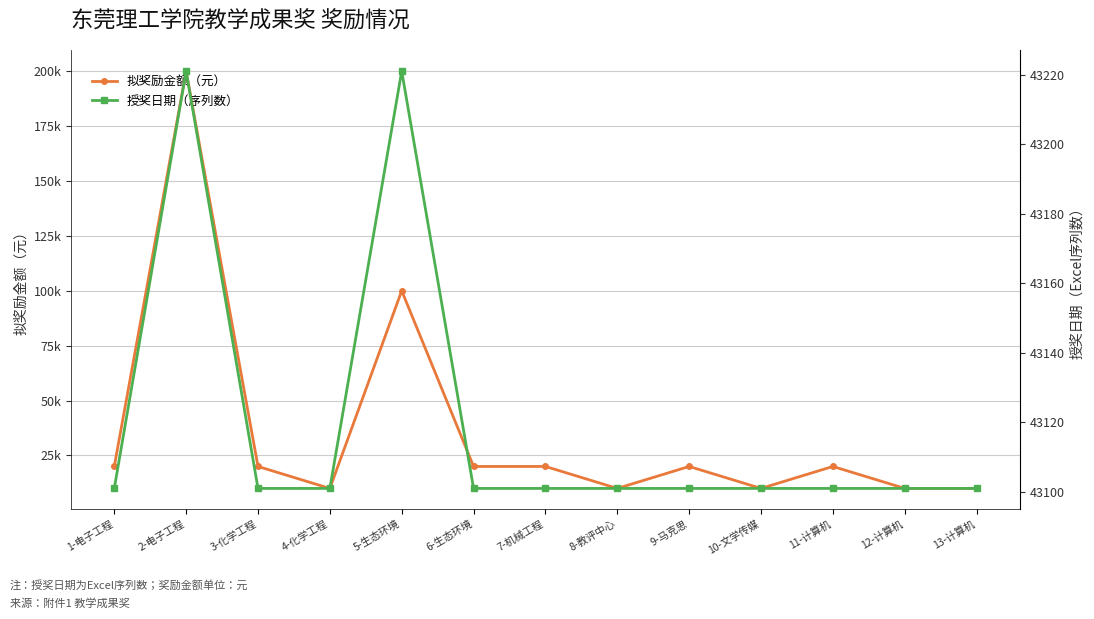

Is this an area chart (filled region under the line)?

No